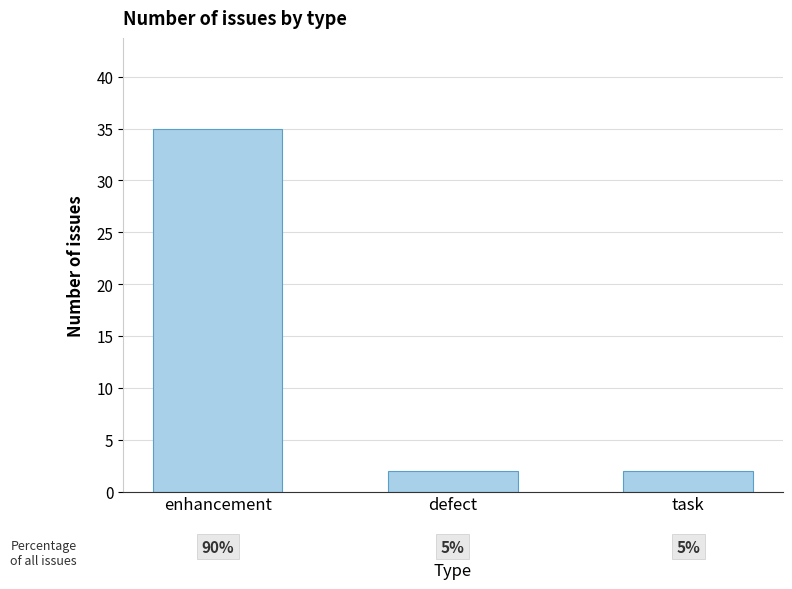

Reading left to right, extract all data points from this chart.

enhancement=35	defect=2	task=2